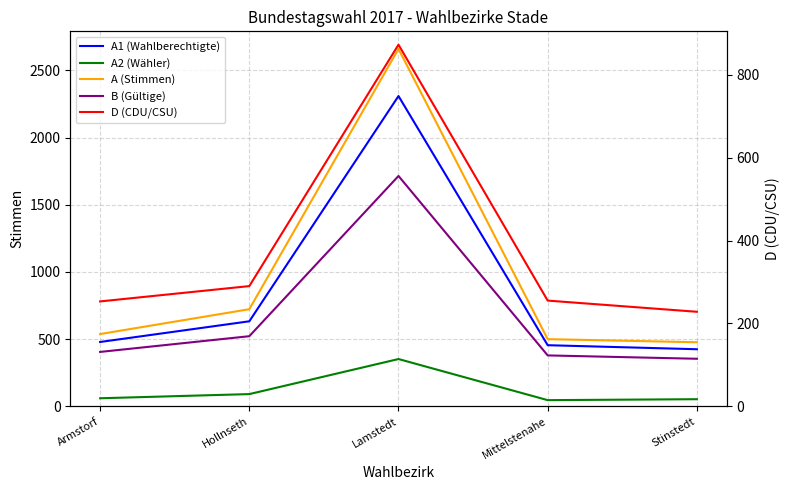

How many values in the D (CDU/CSU) series are below 255?

2